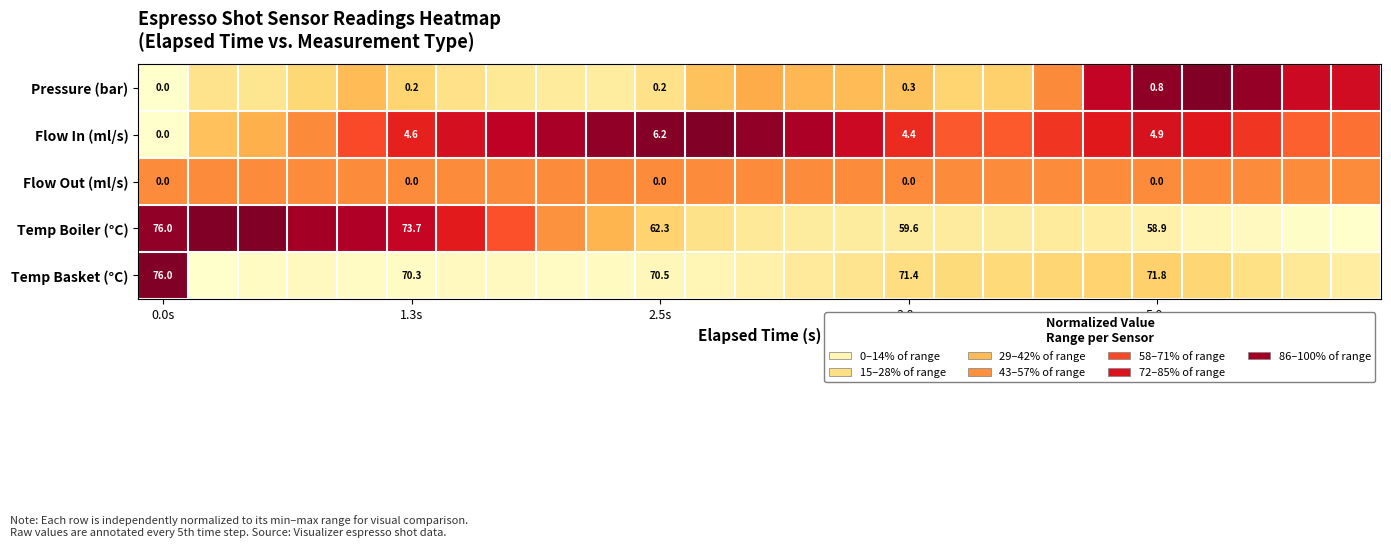

How many data points in Temp Basket (°C) are above 0?

24